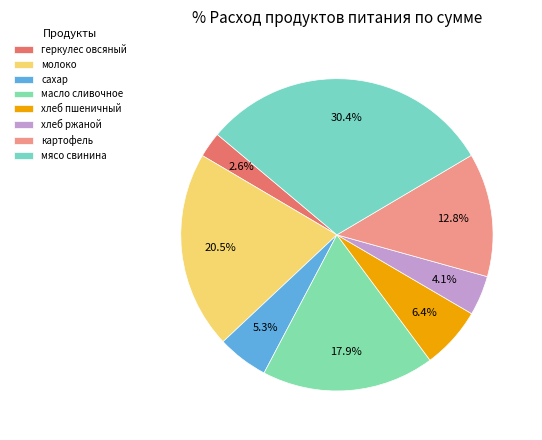

Is мясо свинина the majority of the pie?

No